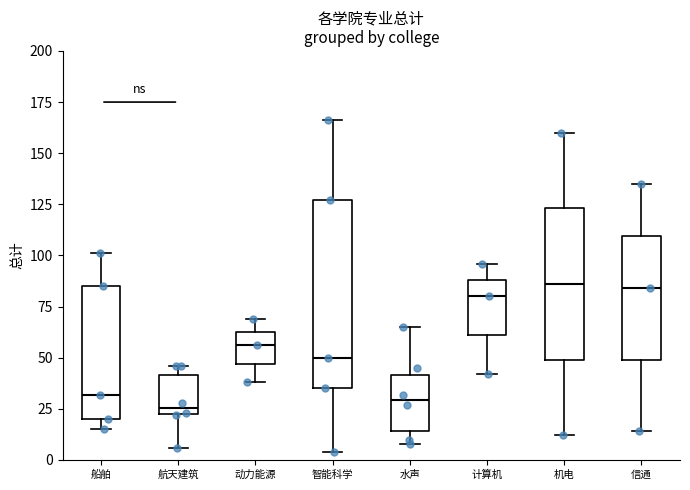

Reading left to right, transcribe this box plot: for each box, give where its median line is, the range the box spans, and where its two whiskers end, as read against the y-axis. The values are not printed on the chart, so give them approximately, as read against the axis.

船舶: median 30, box 20 to 85, whiskers 15 to 100
航天建筑: median 25, box 20 to 40, whiskers 5 to 45
动力能源: median 55, box 45 to 65, whiskers 40 to 70
智能科学: median 50, box 35 to 125, whiskers 5 to 165
水声: median 30, box 15 to 40, whiskers 10 to 65
计算机: median 80, box 60 to 90, whiskers 40 to 95
机电: median 85, box 50 to 125, whiskers 10 to 160
信通: median 85, box 50 to 110, whiskers 15 to 135